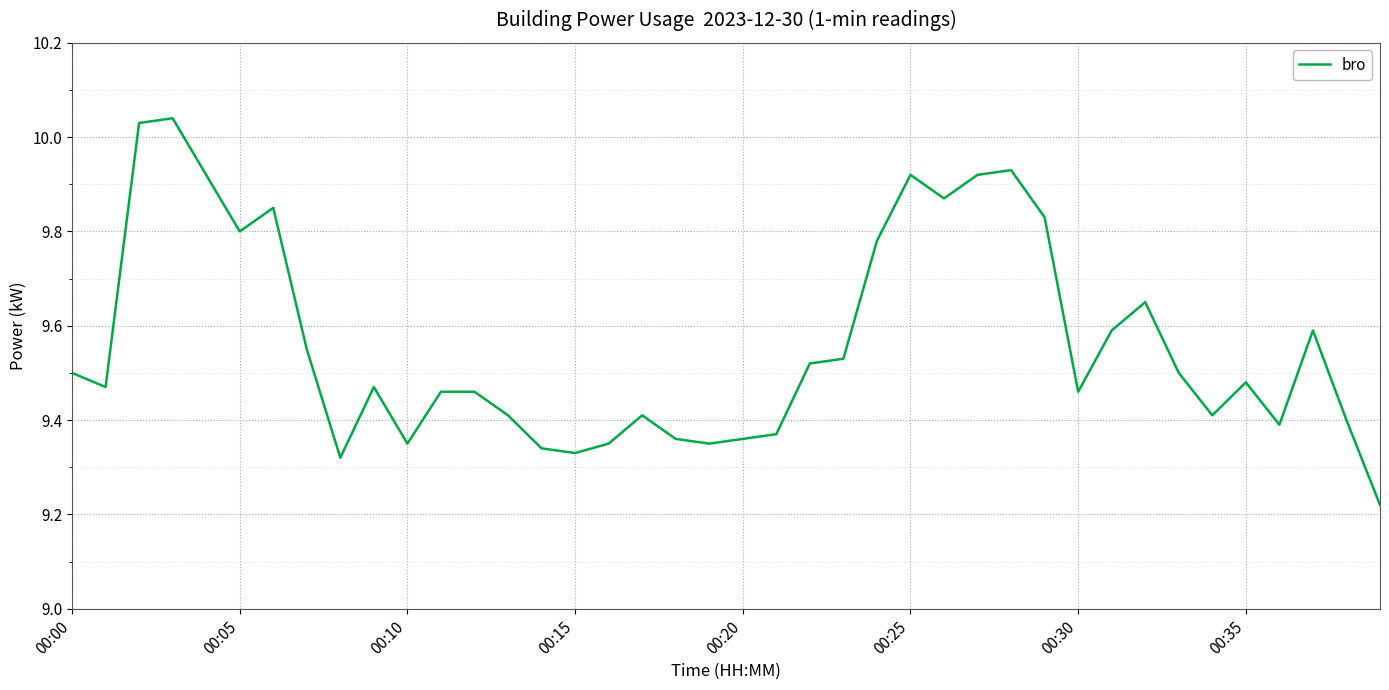

Does the chart display data point markers on the line(s)?

No